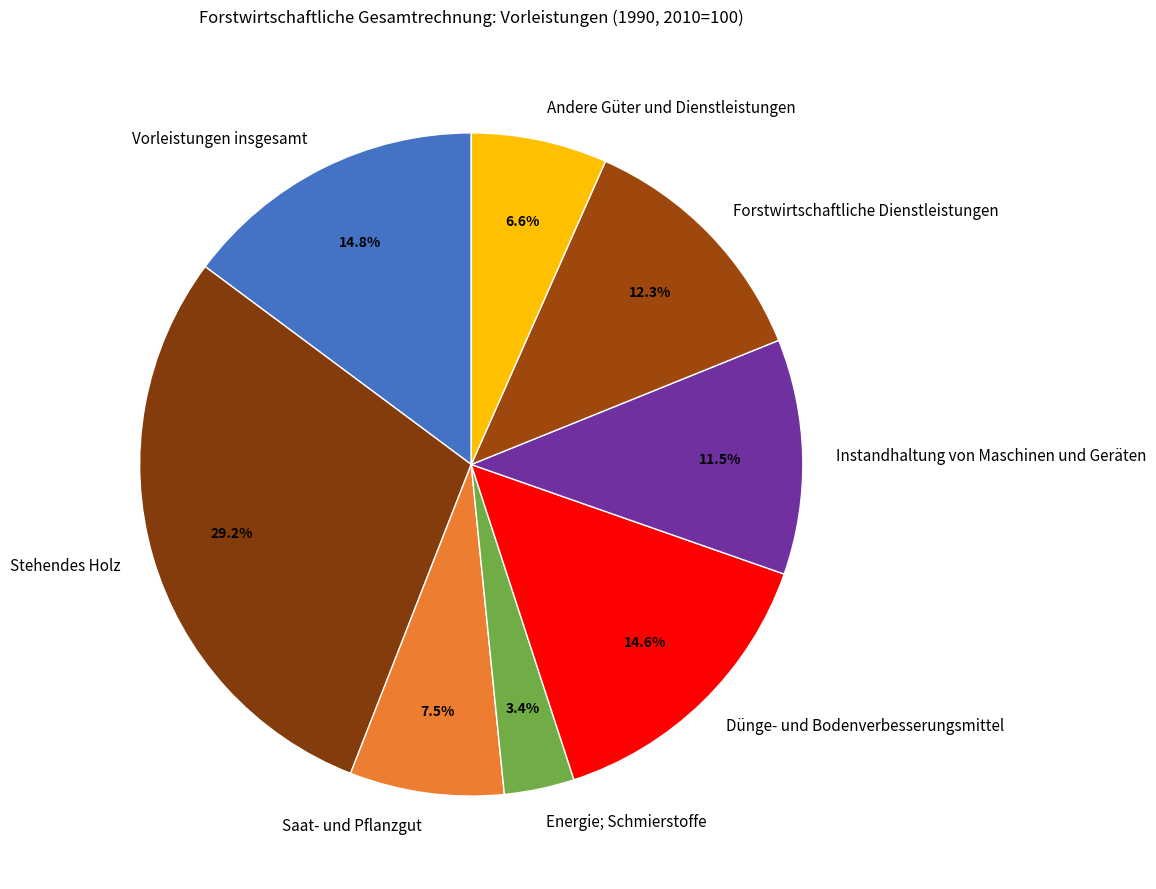

To the nearest percent, what is the average slice percentage?

12%